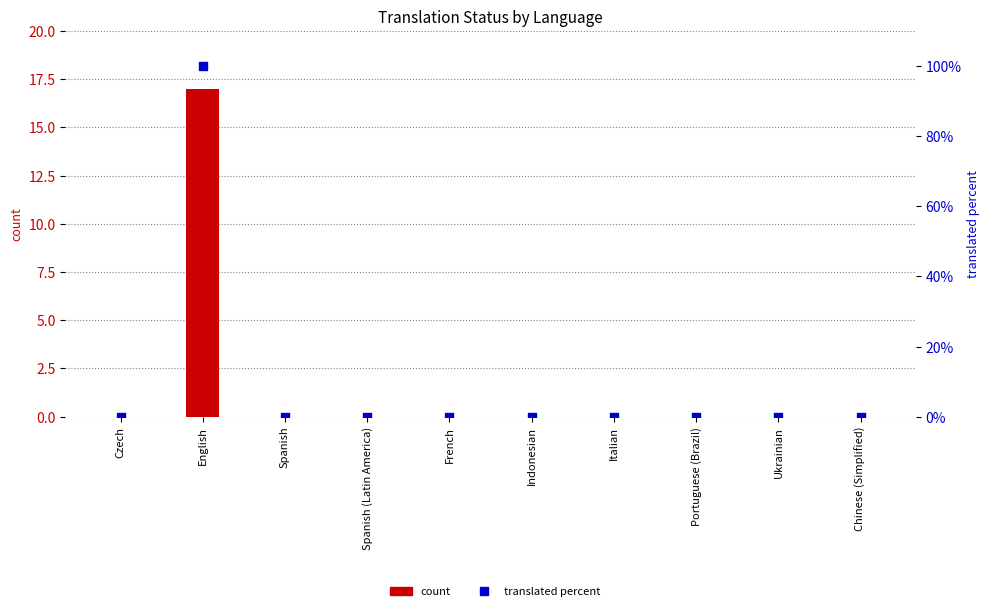

At which category is the sum across all series the highest?

English